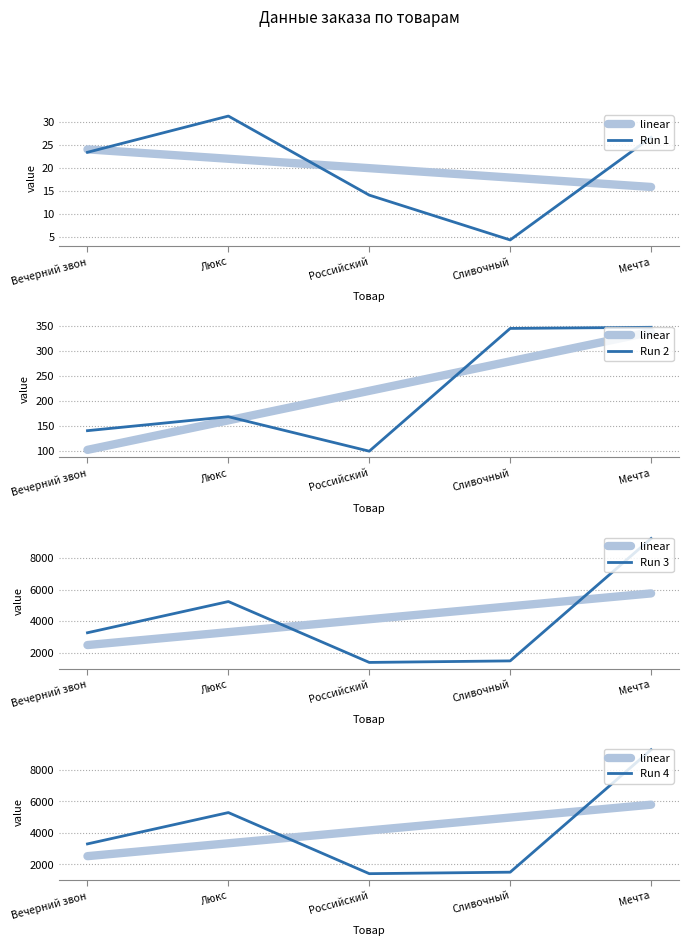

What is the value of the Run 4 point at the 5th from the left?

9280.1